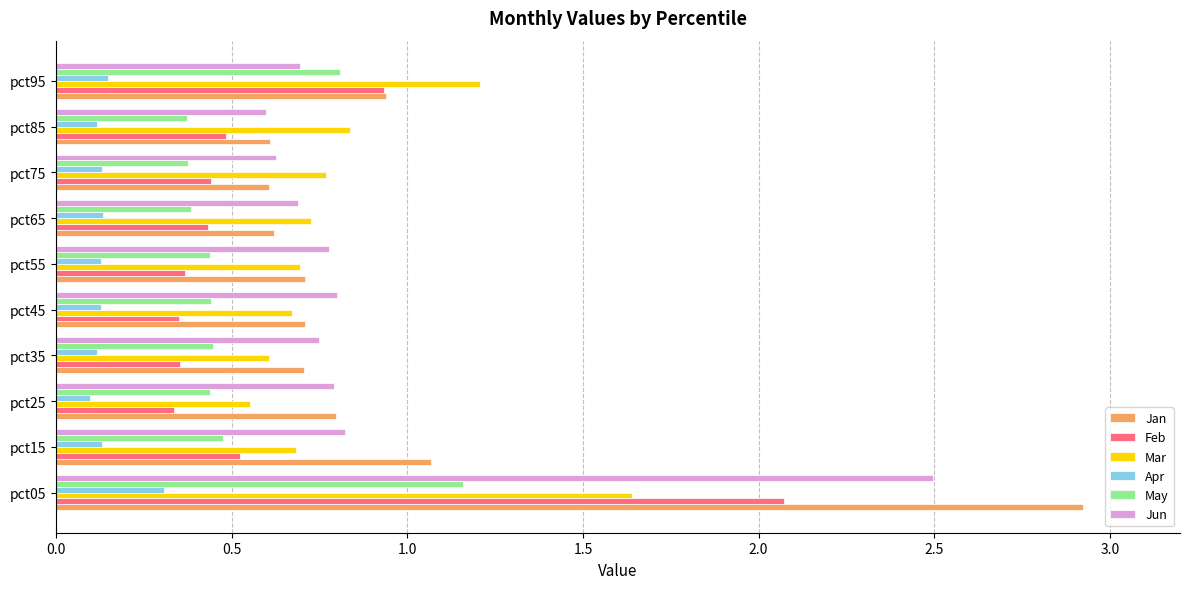

What is the difference between the maximum and minimum values in the Apr series?

0.2